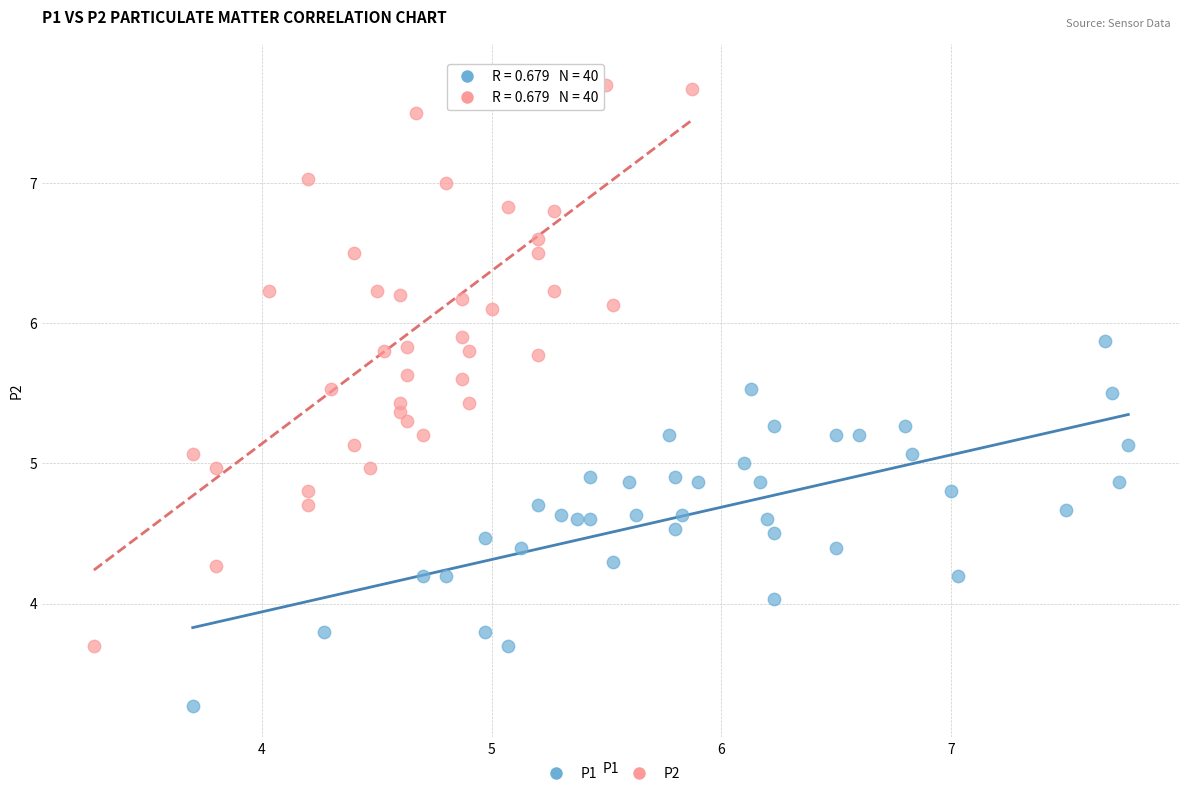

Which series reaches the maximum Y coordinate?

P2